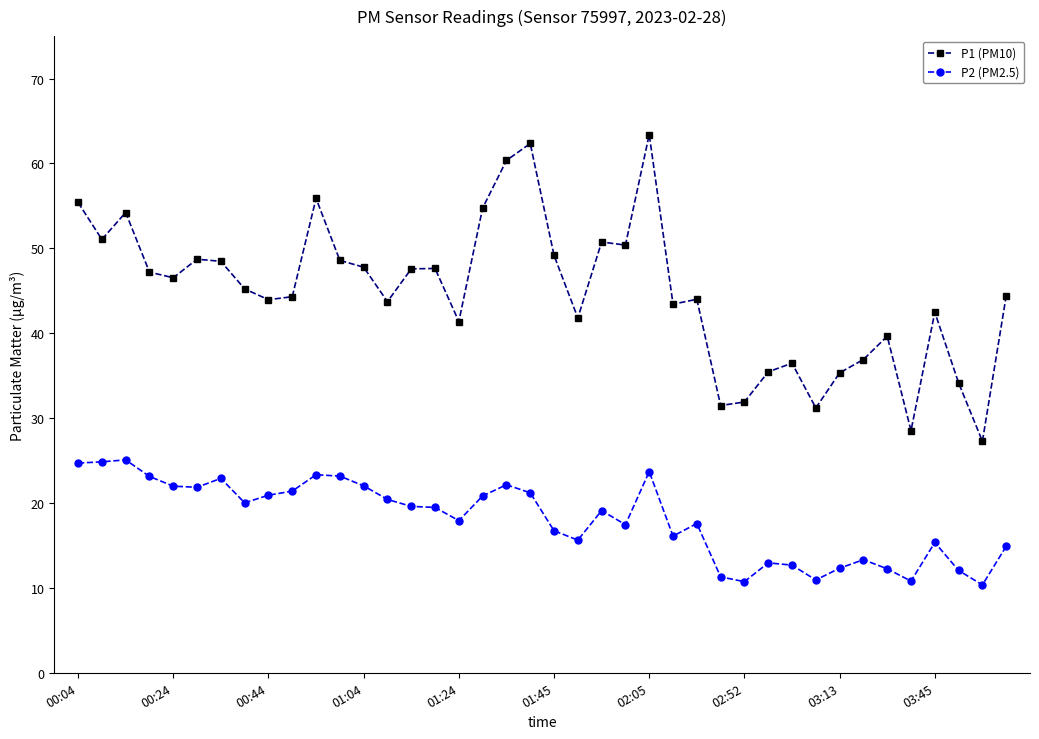

List the series in order of their peak value, lowest first.

P2 (PM2.5), P1 (PM10)